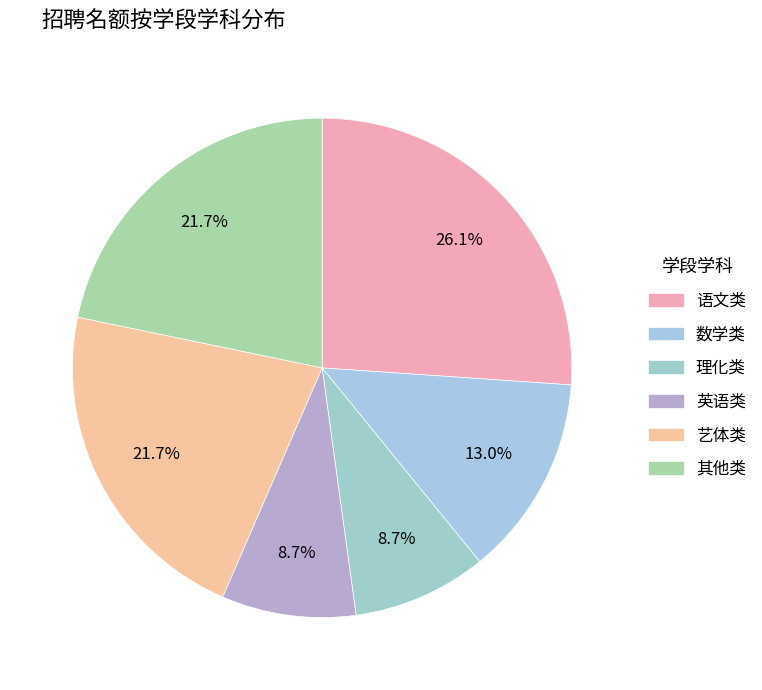

How many slices are in this pie chart?

6